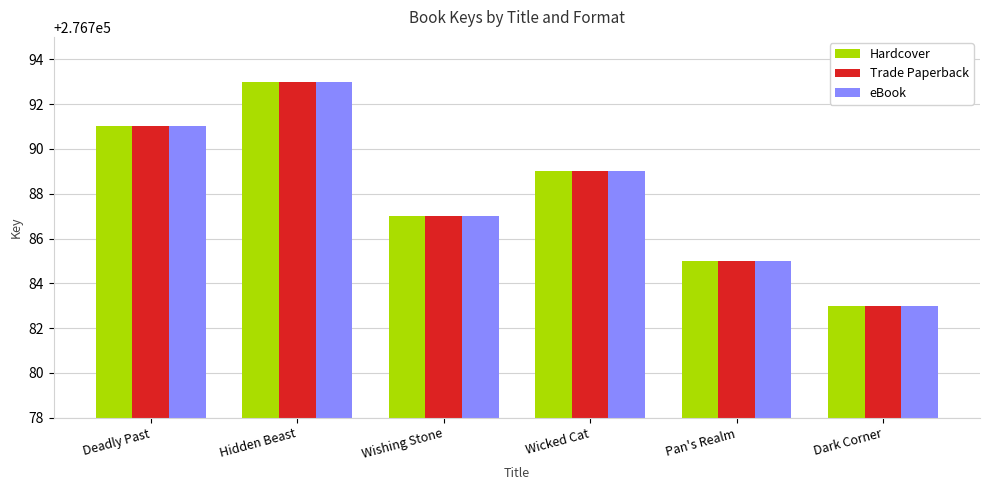

At how many categories does at least one series exceed 276790?

2